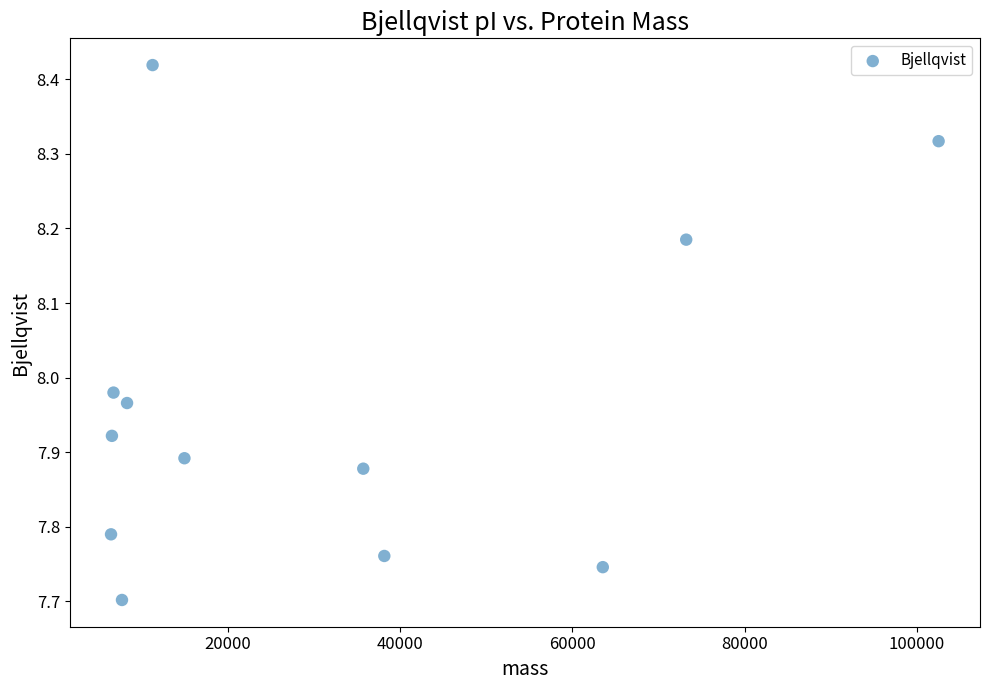

What is the average X value?

31289.0